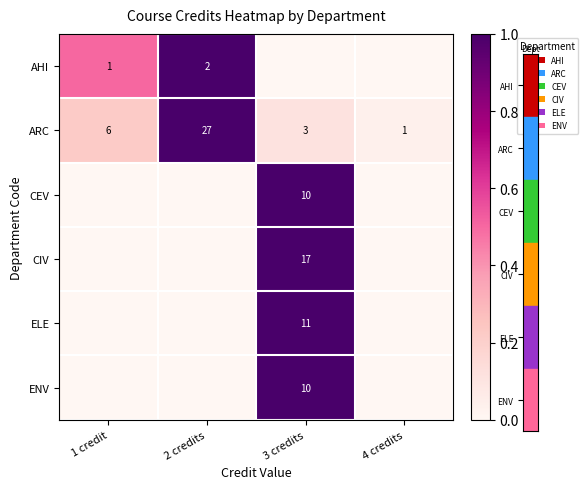

What is the sum of all ARC values?

37